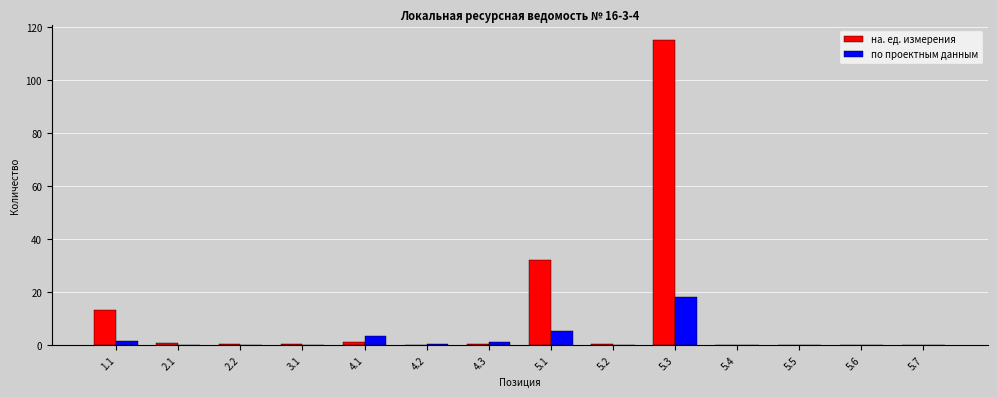

At which category is the sum across all series the highest?

5.3